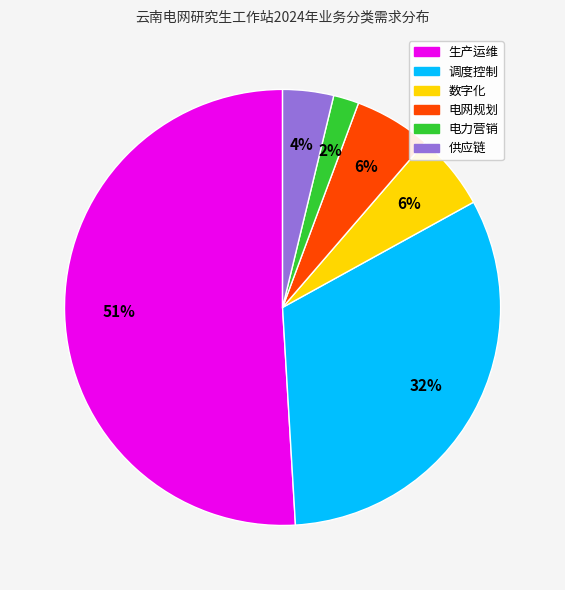

Is it true that 数字化 is 6% of the pie?

True